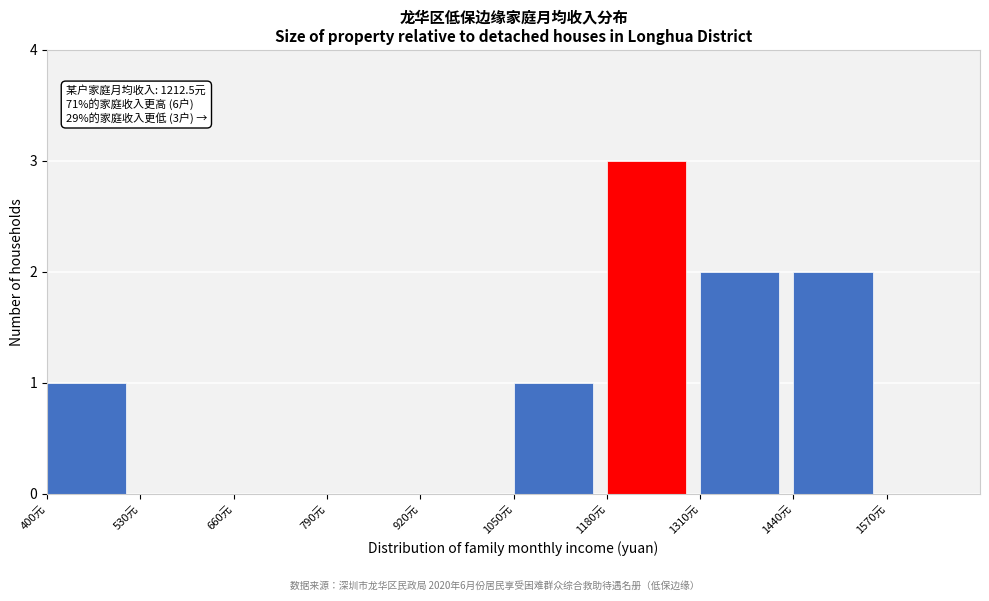

Which range on the x-axis has the tallest bar?

1180 to 1310